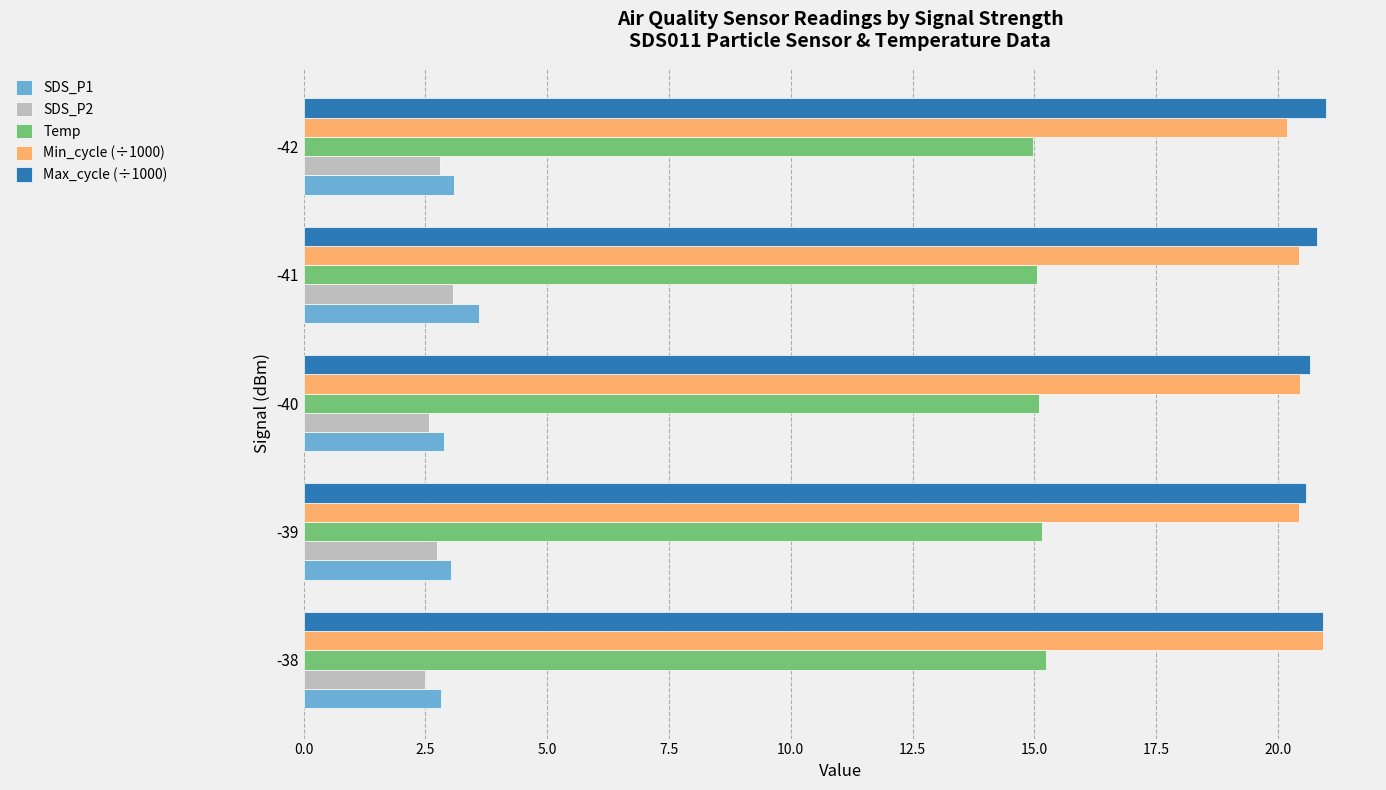

What is the sum of all Max_cycle (÷1000) values?

103.9